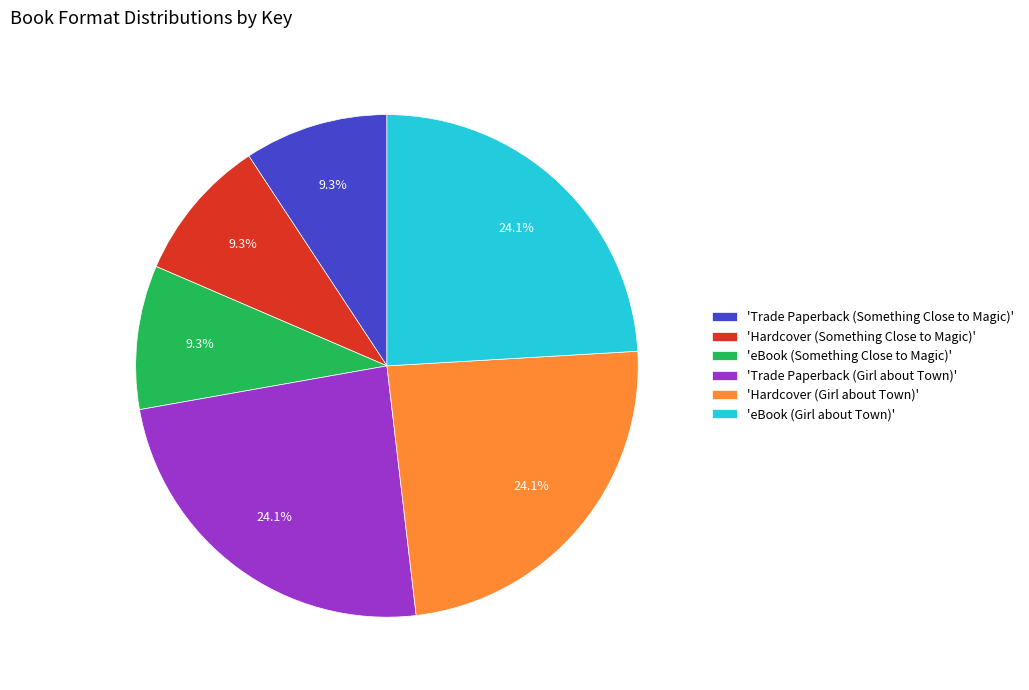

Does 'Trade Paperback (Girl about Town)' represent more than half of the total?

No